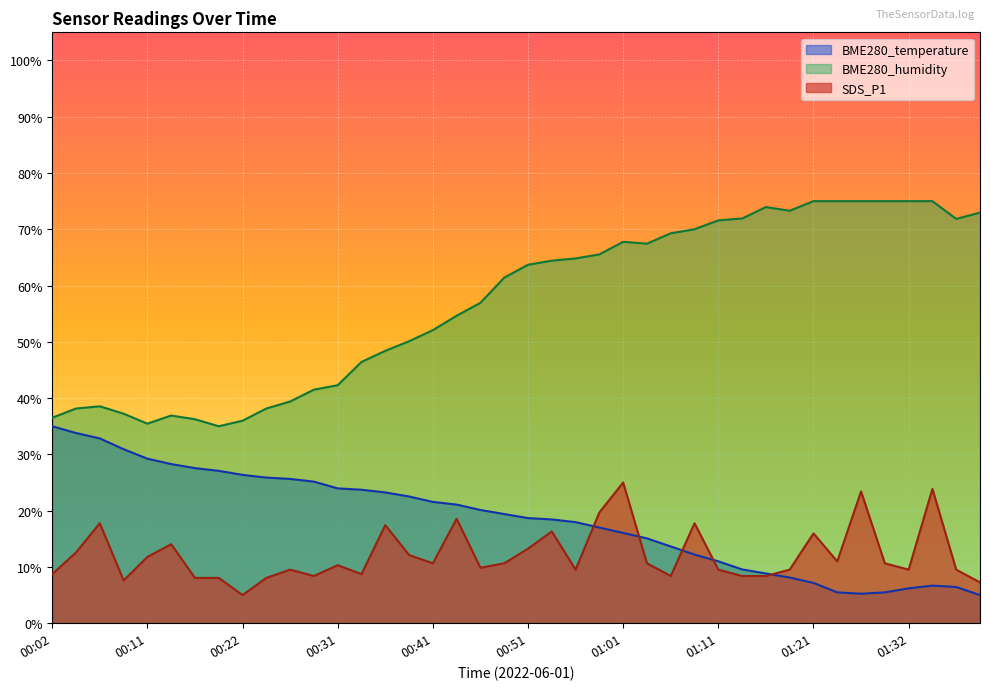

What is the average value of the SDS_P1 series?

12.1